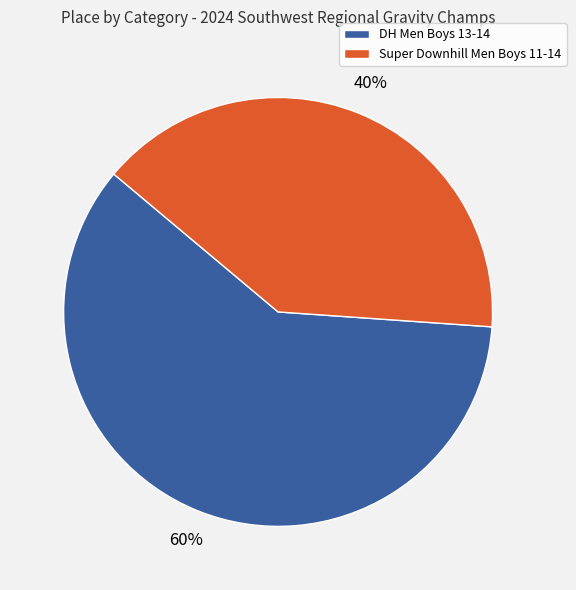

Which slice is the largest?

DH Men Boys 13-14